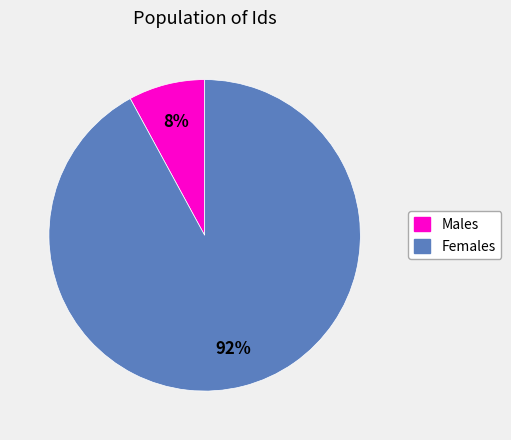

Count the number of slices in the pie.

2